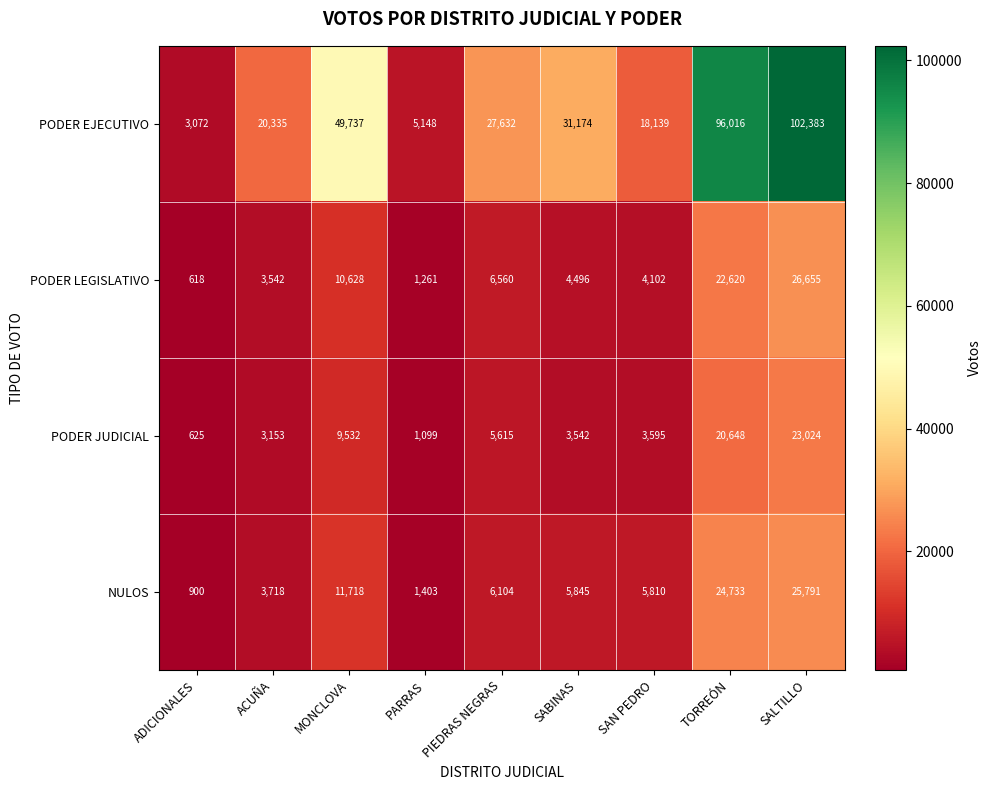

How many values in the PODER JUDICIAL series are below 3595?

4